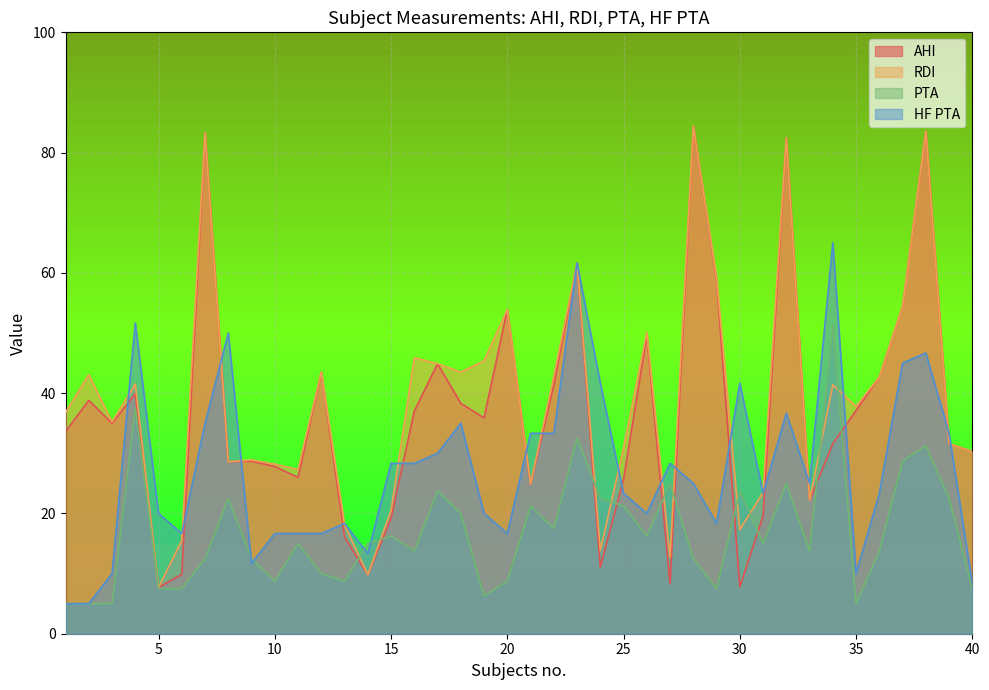

List the labels in order of HF PTA value, largest first.

34, 23, 4, 8, 38, 37, 24, 30, 32, 7, 18, 21, 22, 39, 17, 15, 16, 27, 28, 33, 25, 31, 36, 5, 19, 26, 13, 29, 6, 10, 11, 12, 20, 14, 9, 3, 35, 40, 1, 2